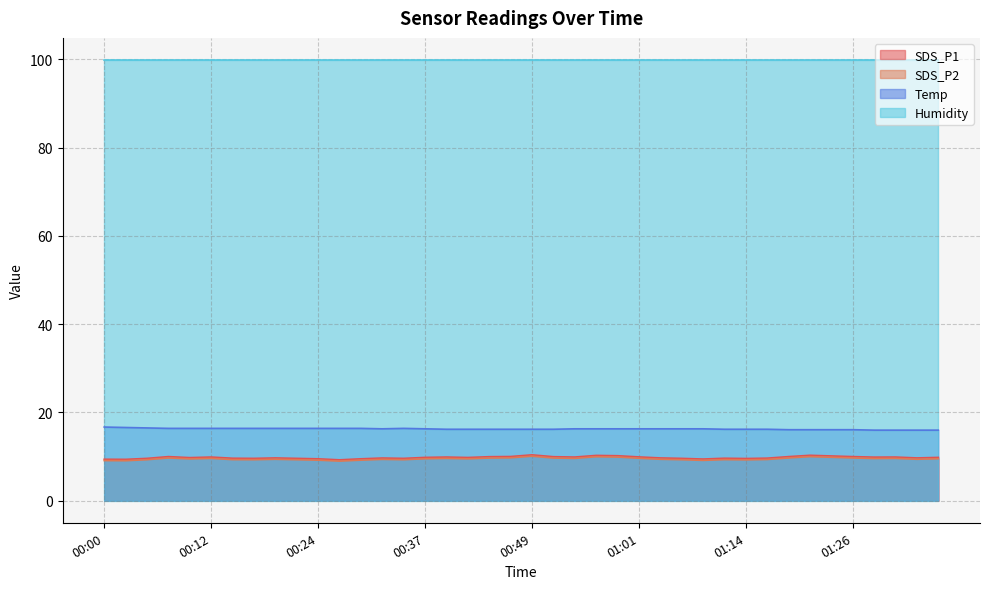

What is the sum of all Temp values?

651.1